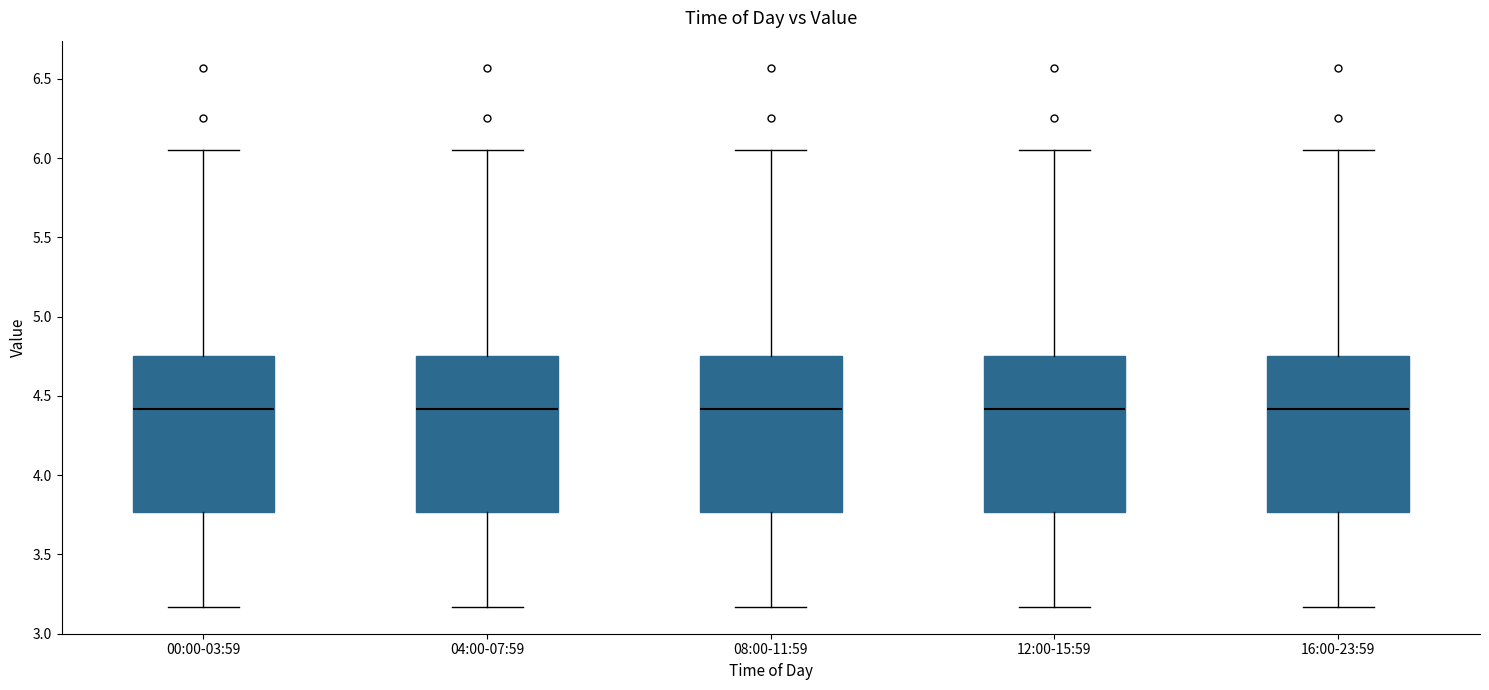

Reading left to right, transcribe this box plot: for each box, give where its median line is, the range the box spans, and where its two whiskers end, as read against the y-axis. The values are not printed on the chart, so give them approximately, as read against the axis.

00:00-03:59: median 4.40, box 3.75 to 4.75, whiskers 3.15 to 6.05
04:00-07:59: median 4.40, box 3.75 to 4.75, whiskers 3.15 to 6.05
08:00-11:59: median 4.40, box 3.75 to 4.75, whiskers 3.15 to 6.05
12:00-15:59: median 4.40, box 3.75 to 4.75, whiskers 3.15 to 6.05
16:00-23:59: median 4.40, box 3.75 to 4.75, whiskers 3.15 to 6.05